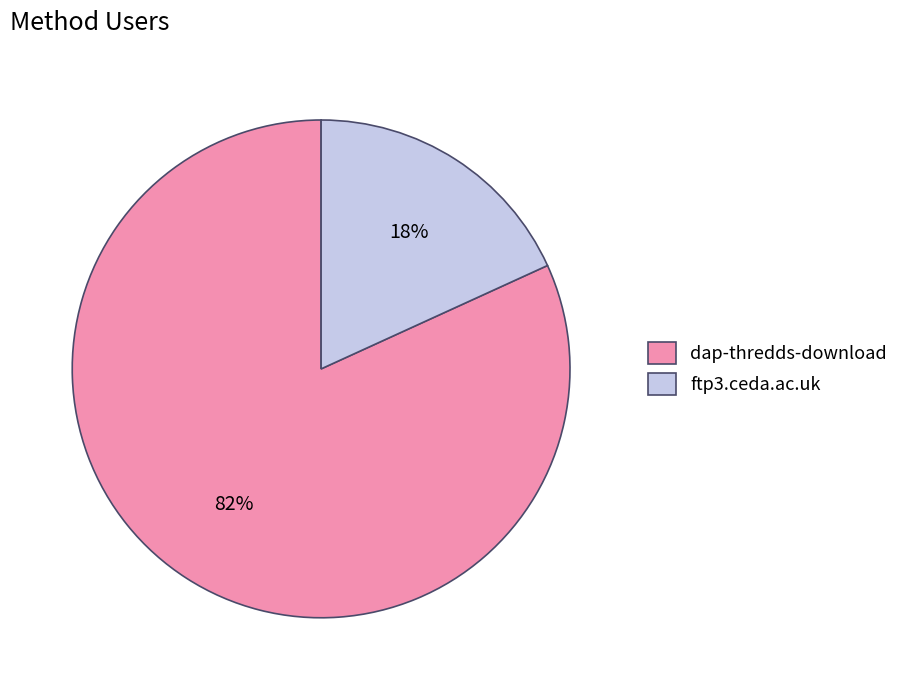

What percentage is the dap-thredds-download slice, to the nearest percent?

82%